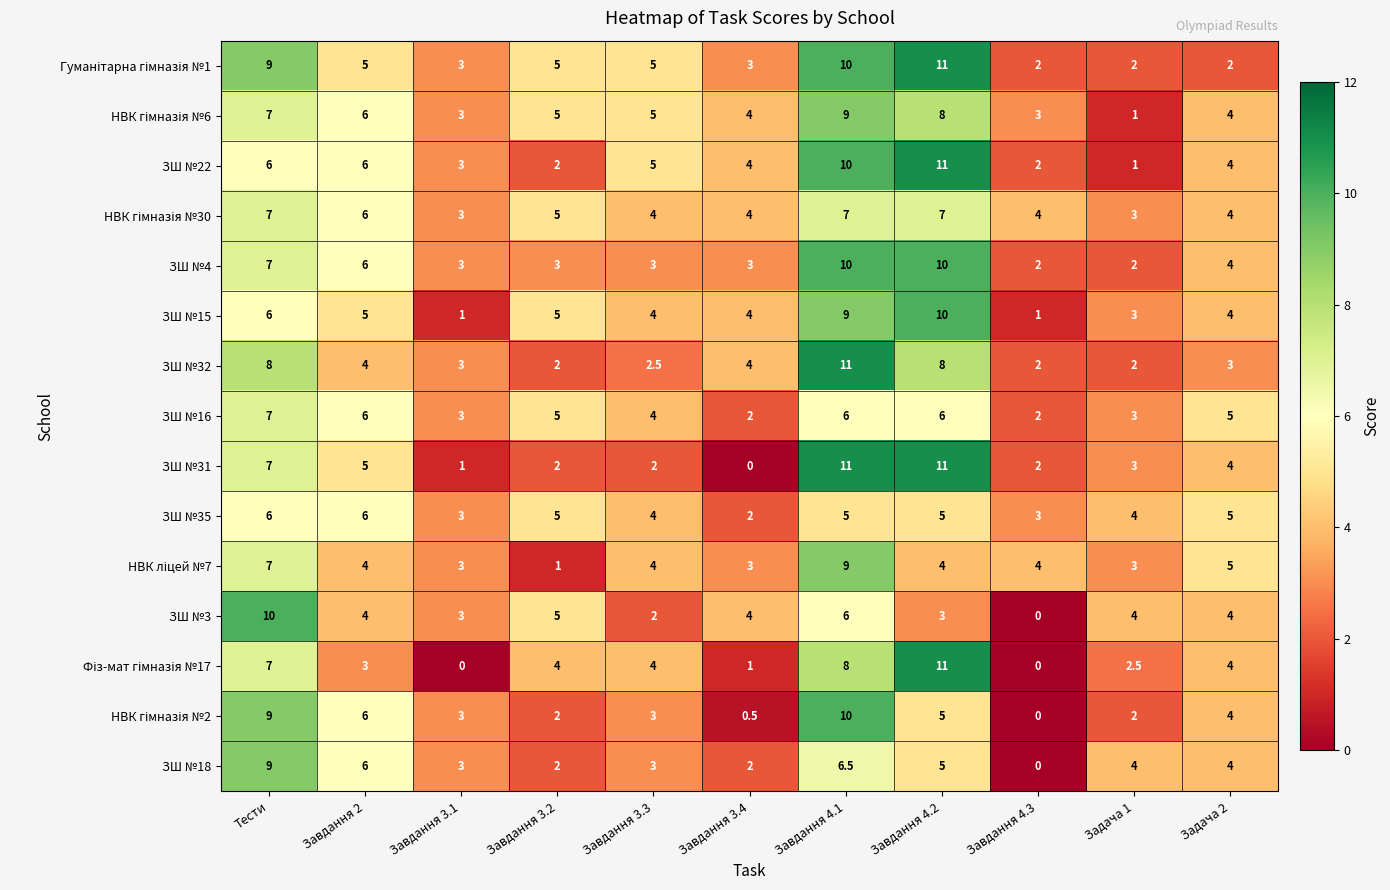

At which label does ЗШ №16 first exceed 5?

Тести